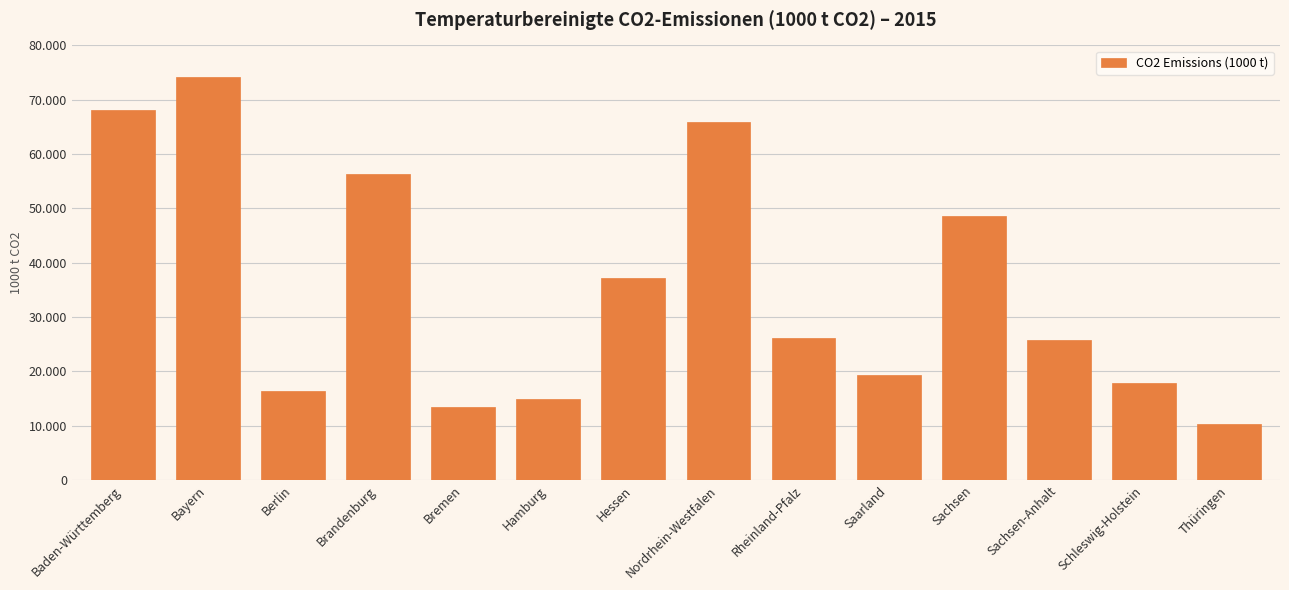

What is the minimum value shown in the chart?

10301